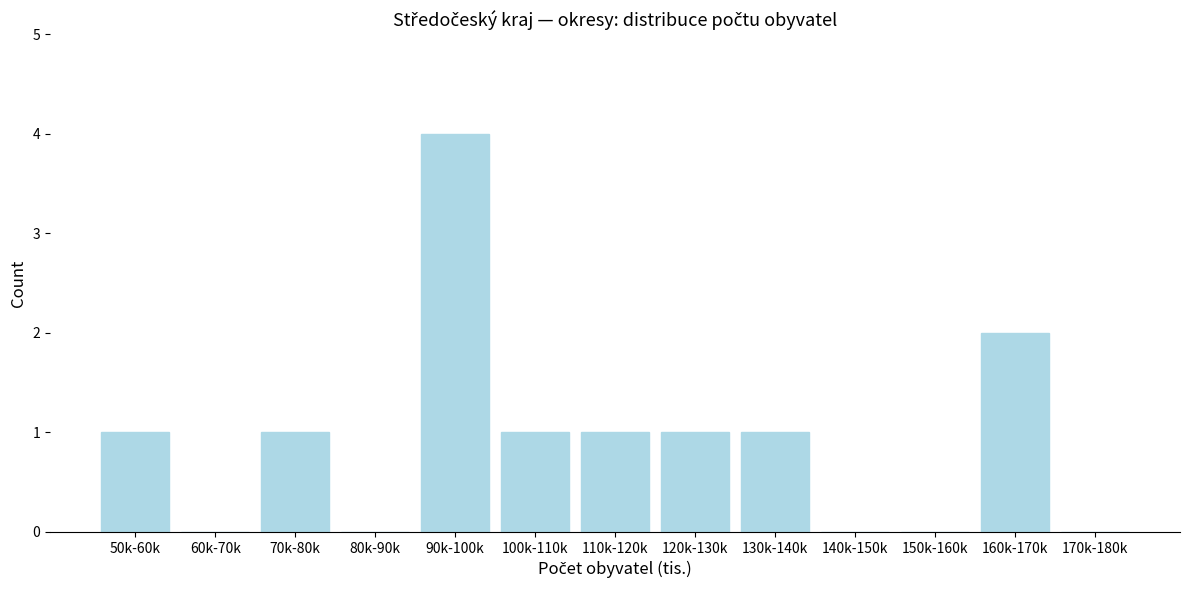

Reading left to right, list all the values displayed in this chart.

50k-60k=1	60k-70k=0	70k-80k=1	80k-90k=0	90k-100k=4	100k-110k=1	110k-120k=1	120k-130k=1	130k-140k=1	140k-150k=0	150k-160k=0	160k-170k=2	170k-180k=0